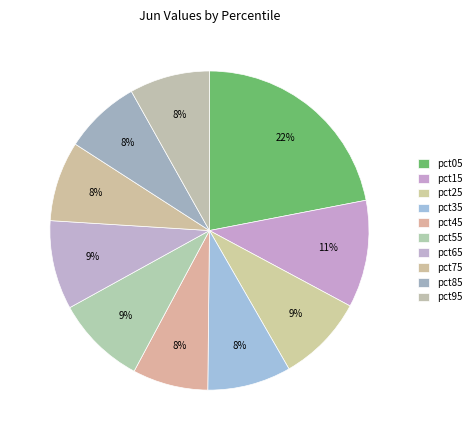

Count the number of slices in the pie.

10